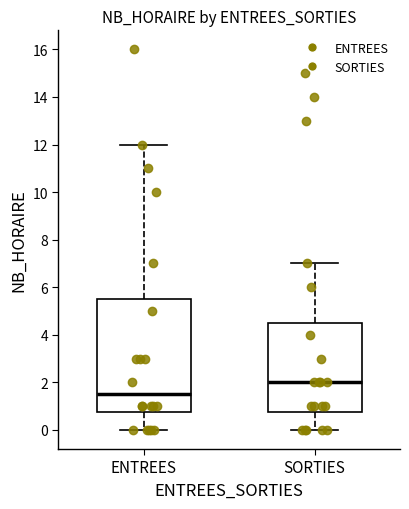

Which box has the lowest median line?

ENTREES